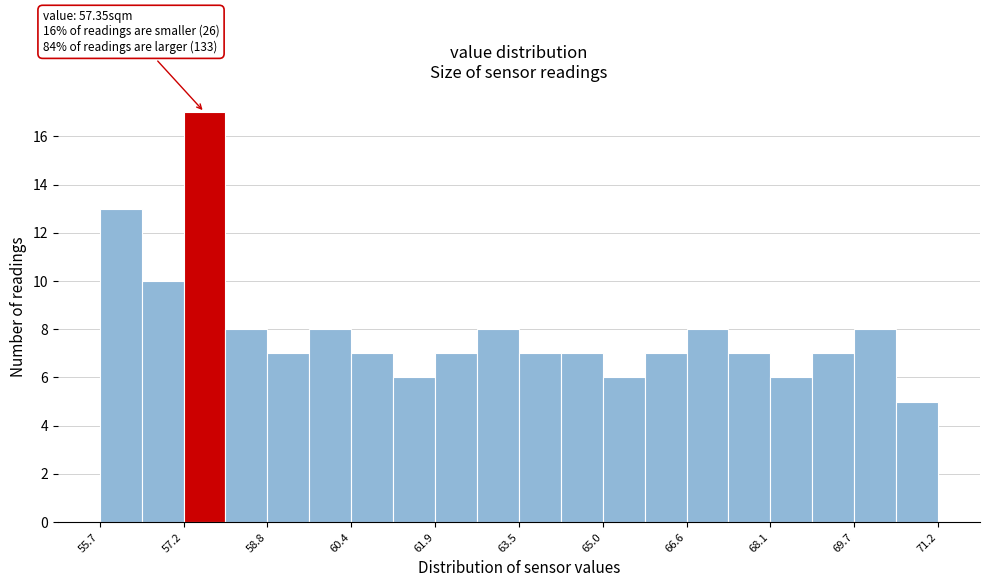

Read against the x-axis, roughly where is the centre of the tallest bar?

57.6